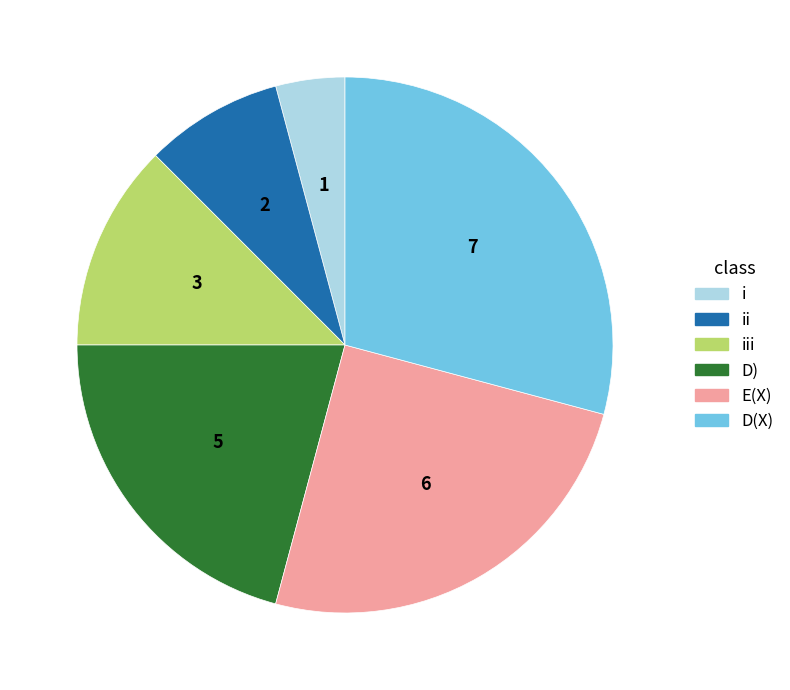

Which has a higher value, E(X) or iii?

E(X)